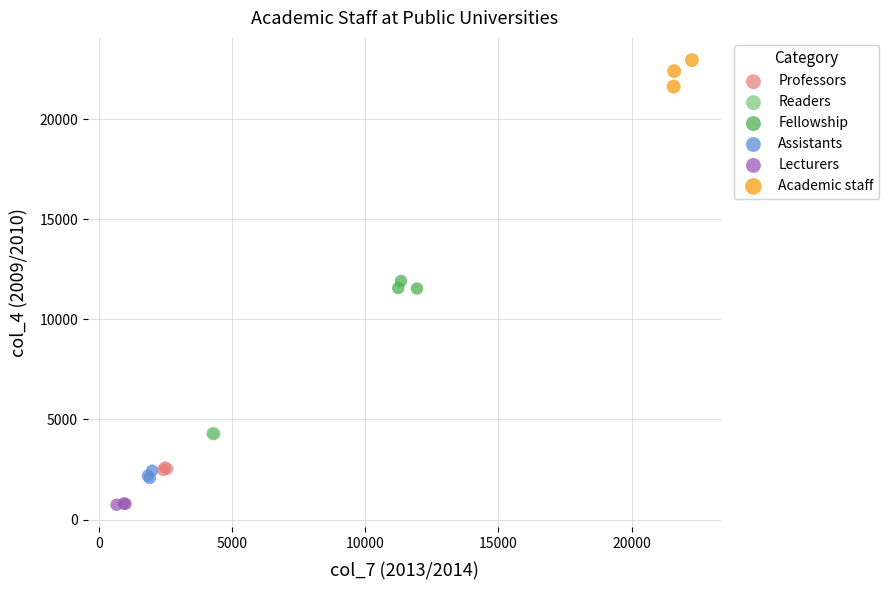

Which series reaches the maximum Y coordinate?

Academic staff